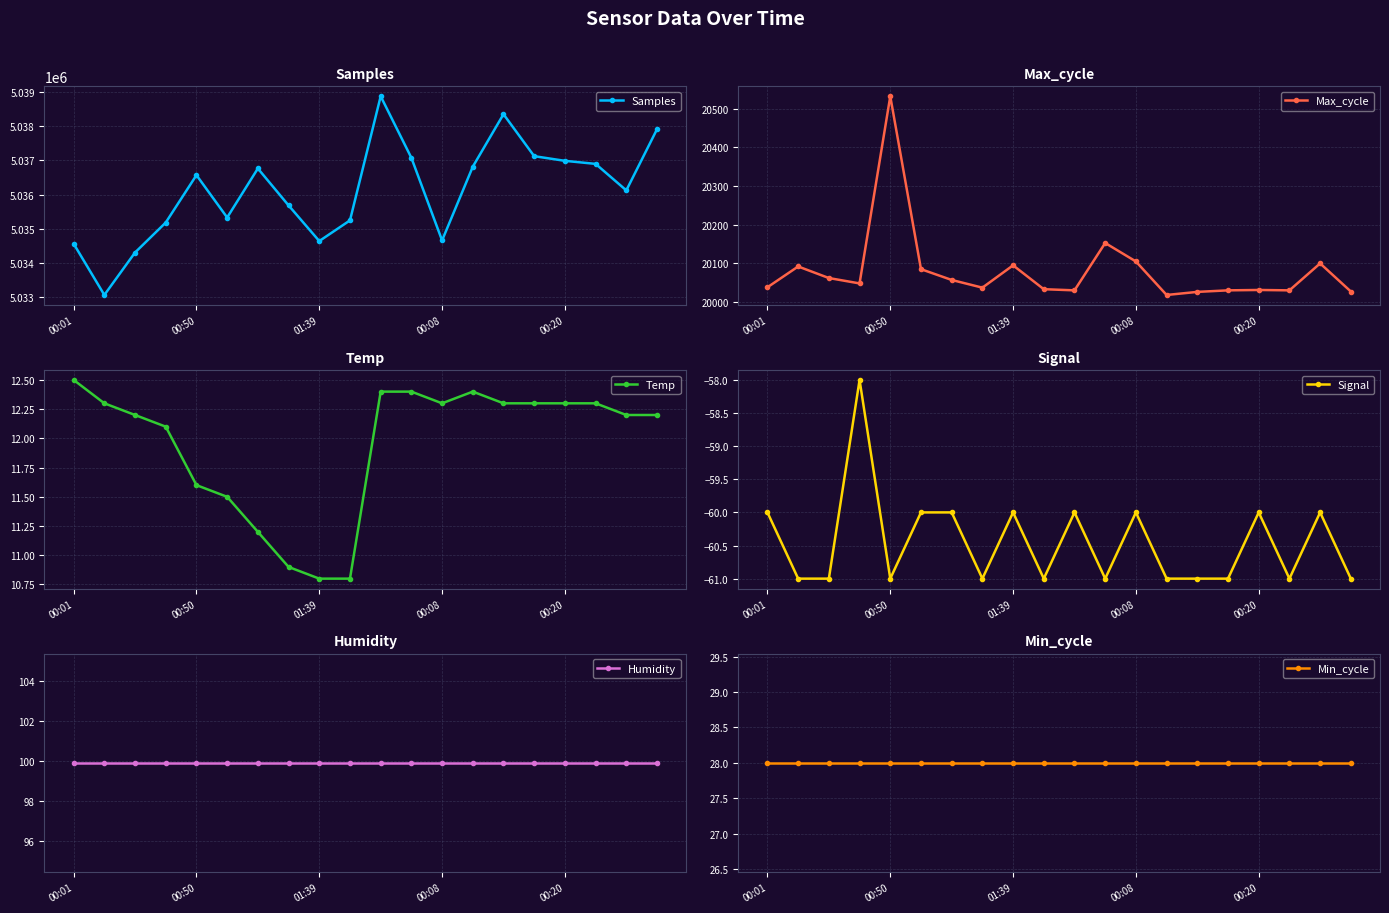

What is the maximum value for Samples?

5038868